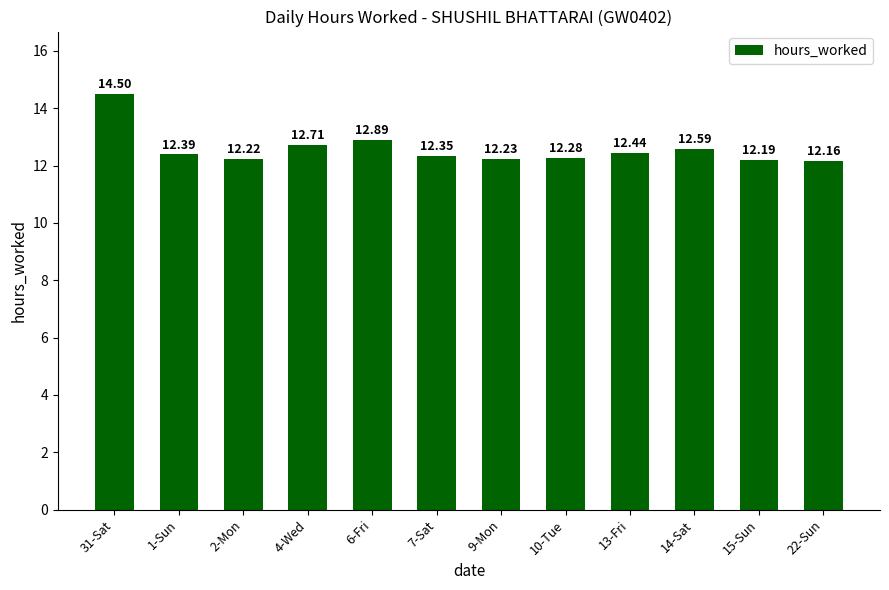

What is the approximate value at 10-Tue?

12.3